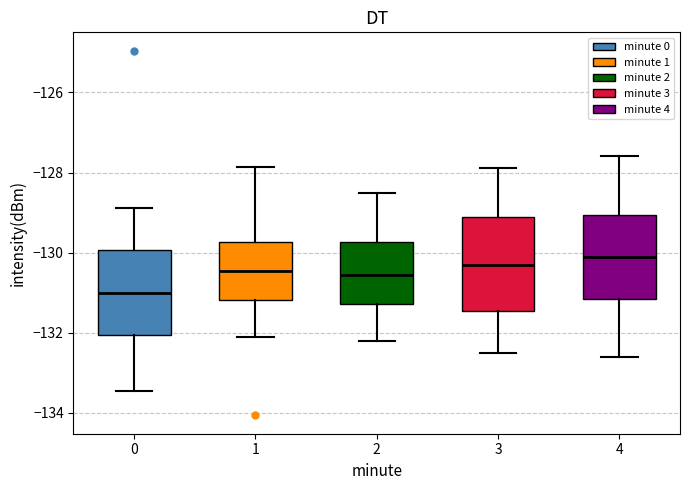

Which box is the tallest, from its lower edge to its upper edge?

3